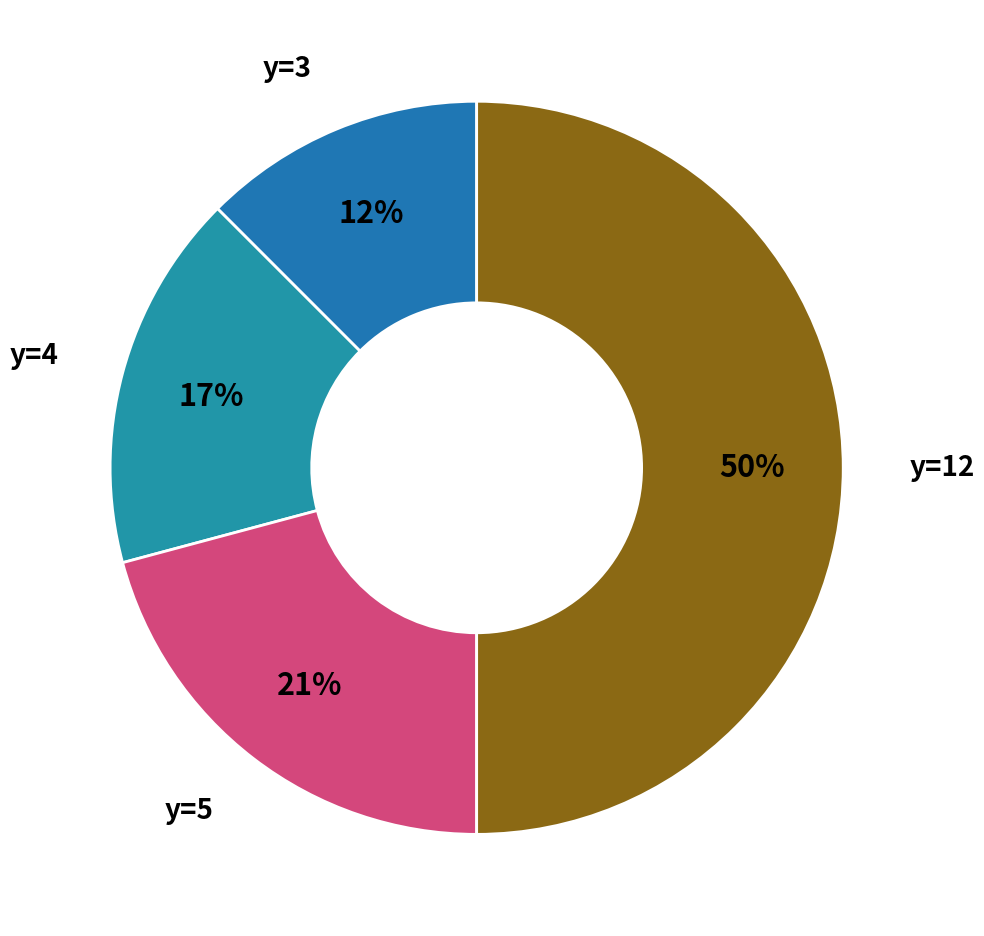

Is the sum of y=5 and y=4 greater than half?

No